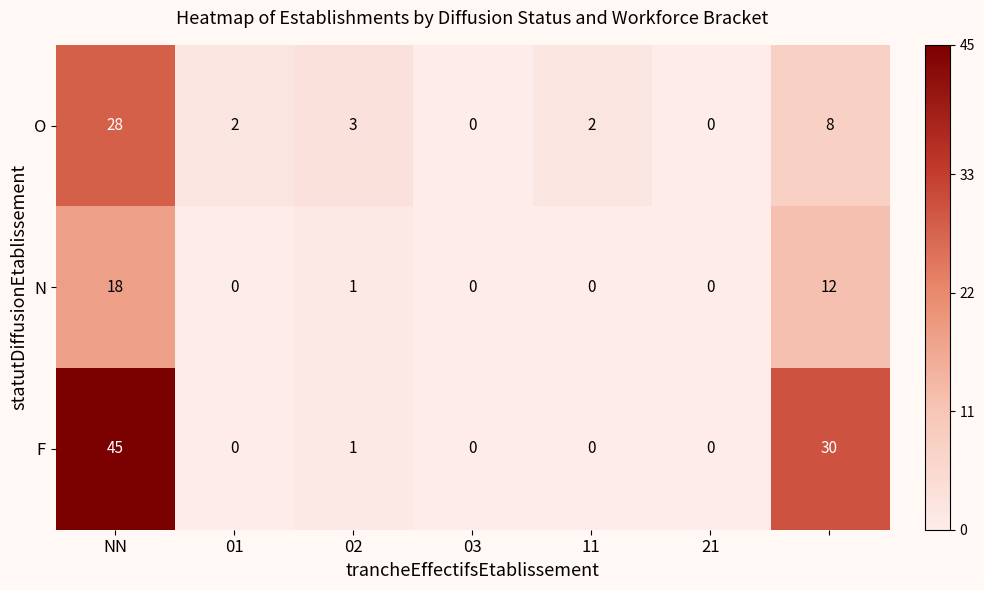

Reading left to right, list all the values displayed in this chart.

O: 28	2	3	0	2	0	8
N: 18	0	1	0	0	0	12
F: 45	0	1	0	0	0	30